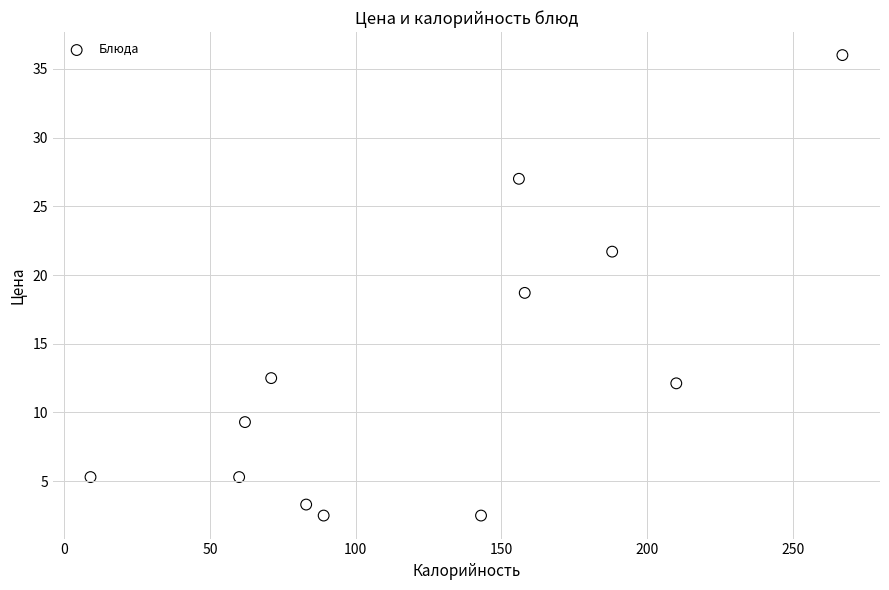

What is the range of Y values (max minus min)?

33.5